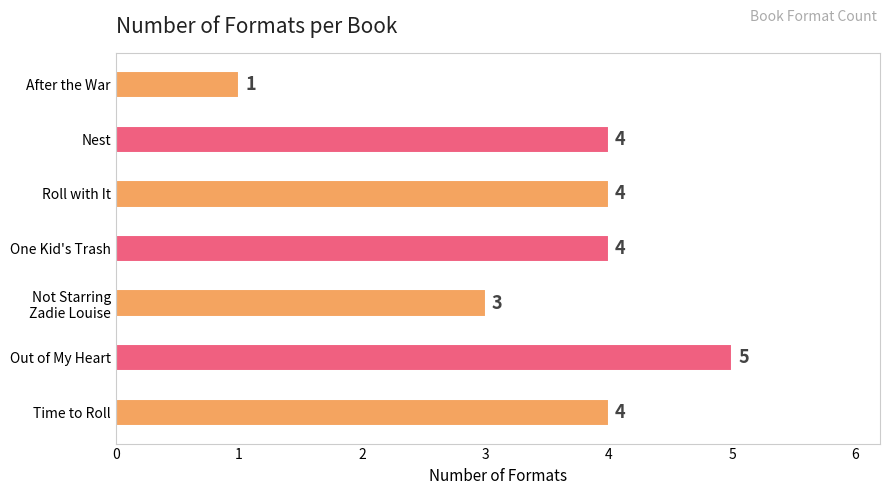

Are the bars grouped side by side (vs. stacked)?

No